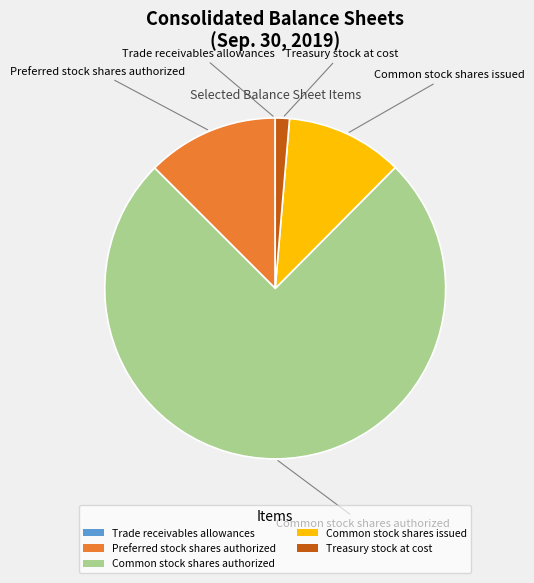

What is the ratio of the value at Preferred stock shares authorized to the value at Common stock shares authorized?

0.2